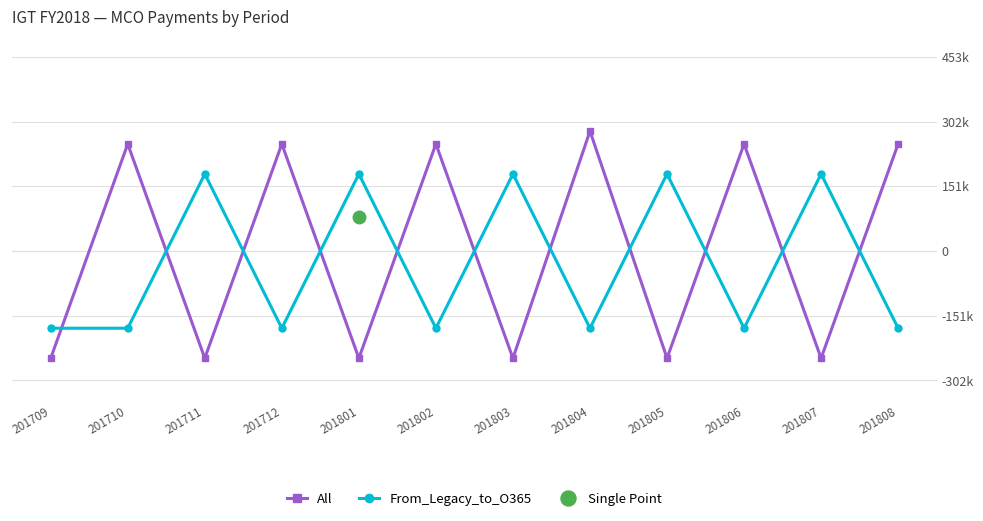

Reading left to right, transcribe all the data shown in this chart.

All: -250000	250000	-250000	250000	-250000	250000	-250000	280000	-250000	250000	-250000	250000
From_Legacy_to_O365: -180000	-180000	180000	-180000	180000	-180000	180000	-180000	180000	-180000	180000	-180000